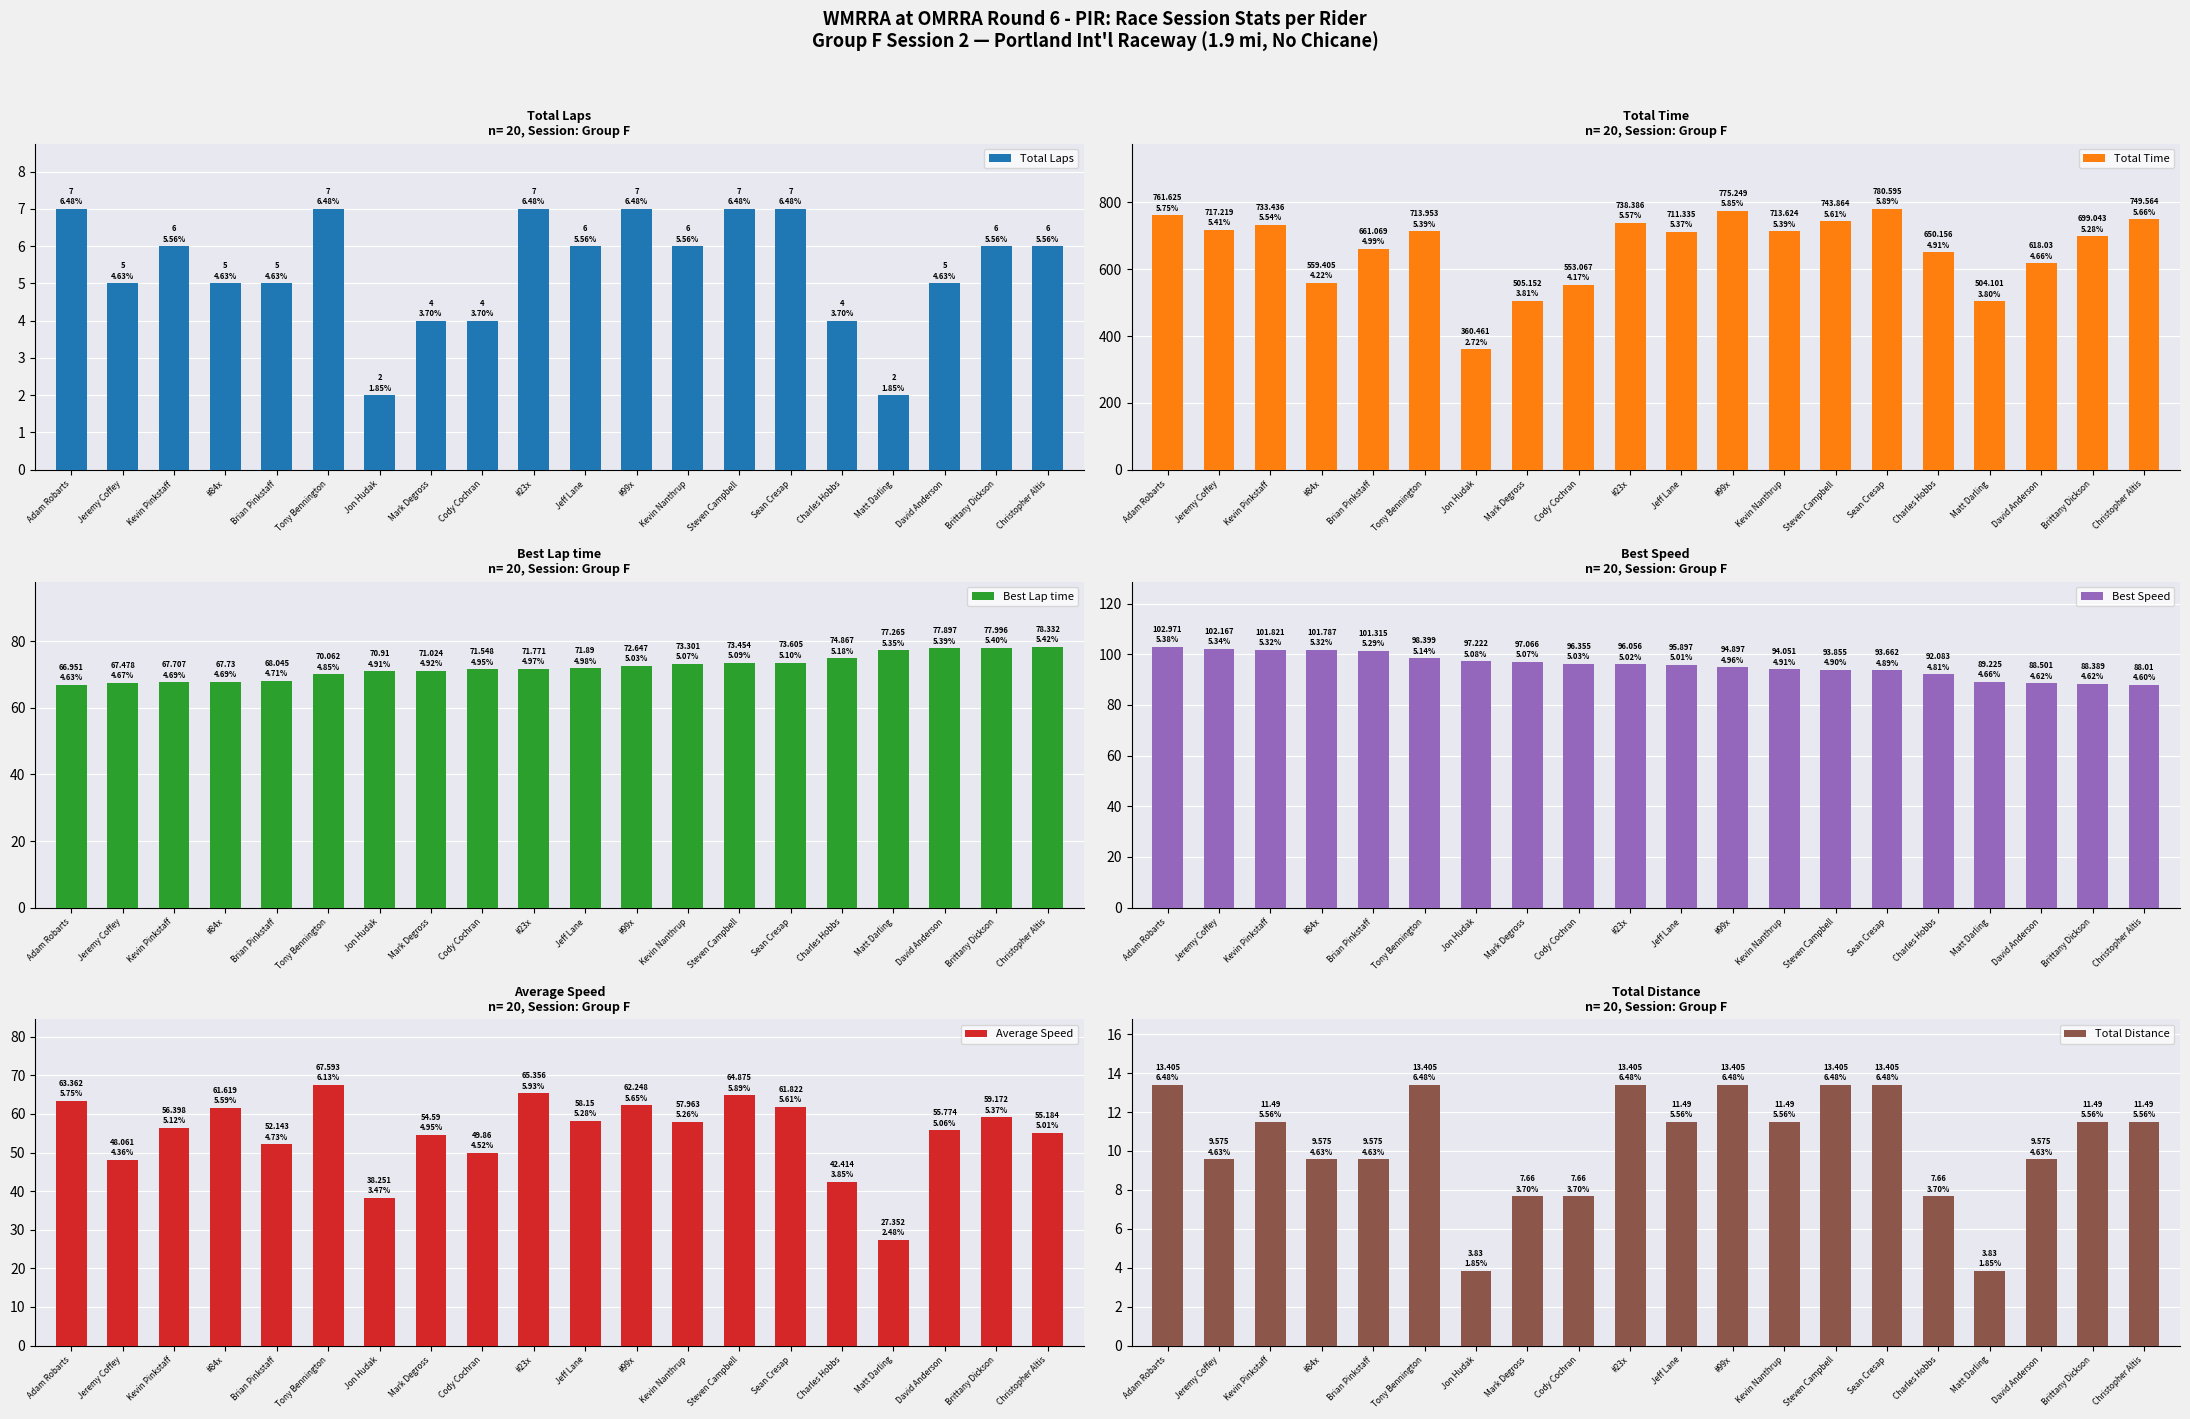

Which series has the largest total across all categories?

Total Time